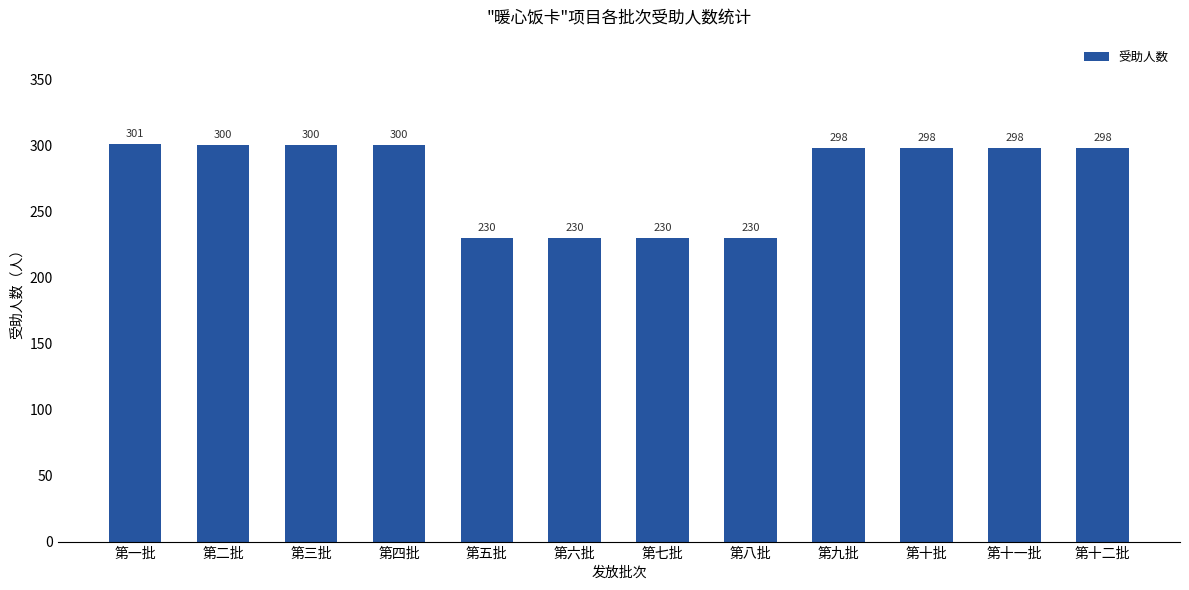

What is the approximate value at 第一批, to the nearest 10?

300